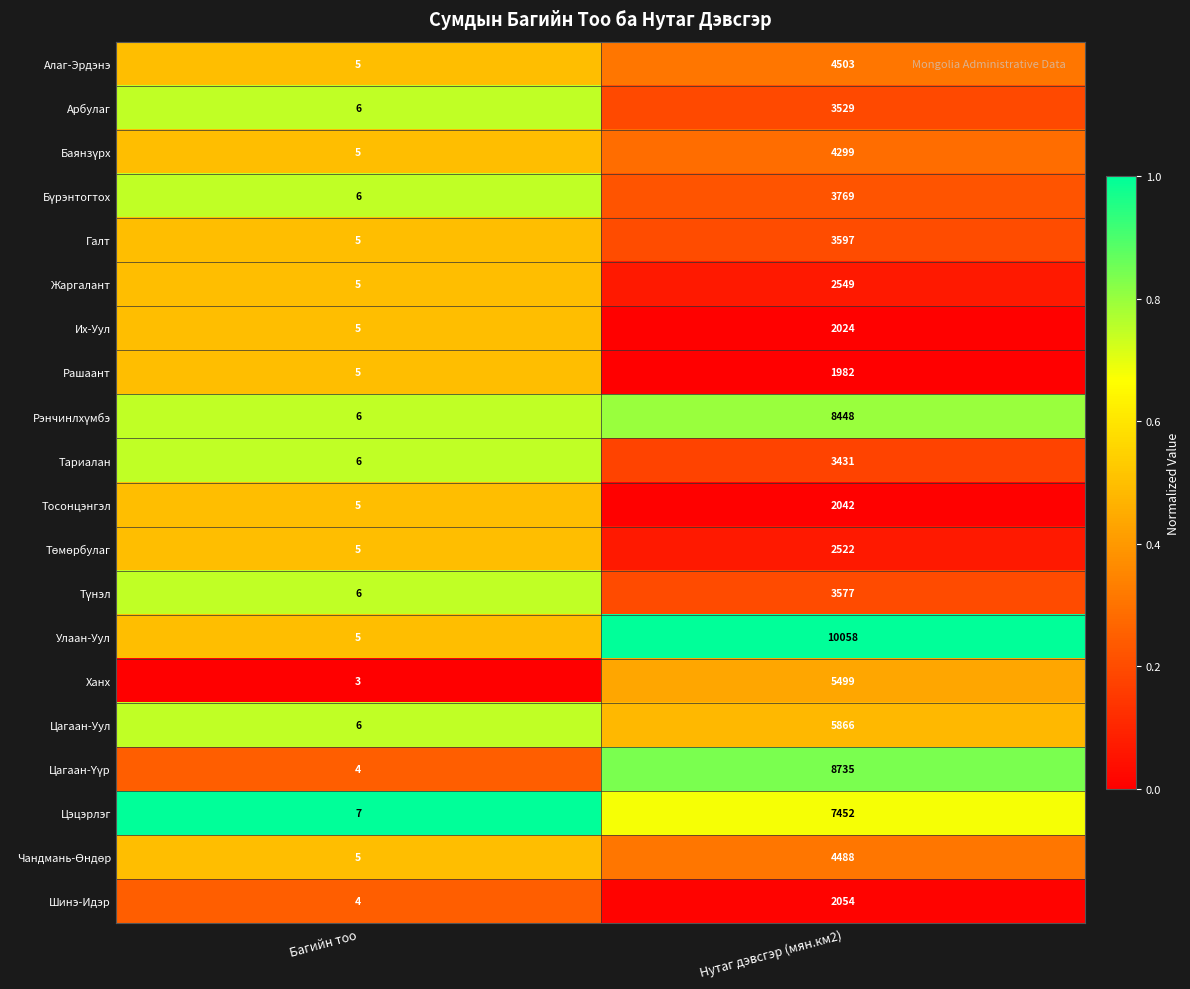

At which category is the sum across all series the highest?

Нутаг дэвсгэр (мян.км2)